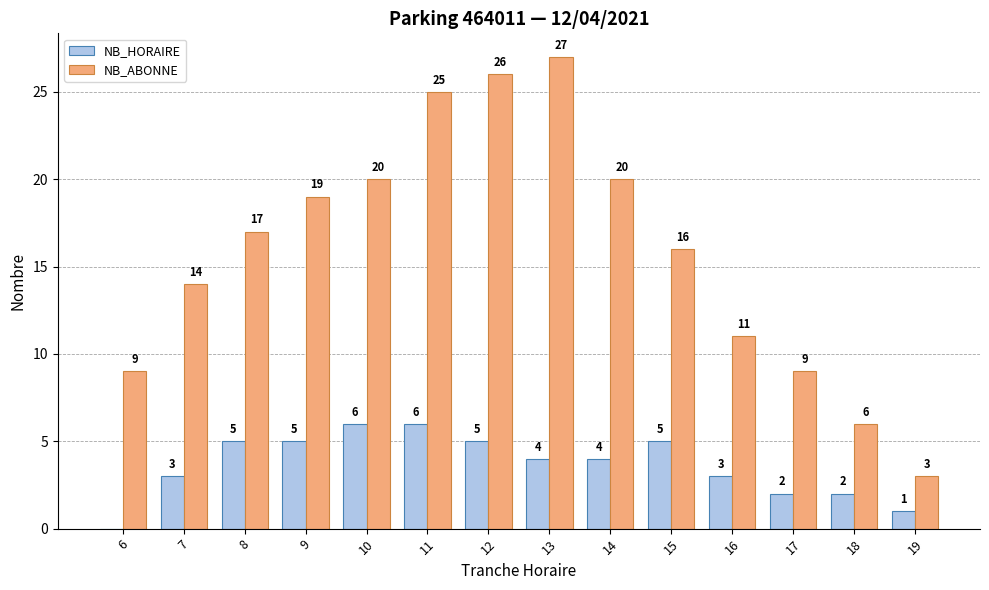

Reading left to right, extract all data points from this chart.

NB_HORAIRE: 6=0	7=3	8=5	9=5	10=6	11=6	12=5	13=4	14=4	15=5	16=3	17=2	18=2	19=1
NB_ABONNE: 6=9	7=14	8=17	9=19	10=20	11=25	12=26	13=27	14=20	15=16	16=11	17=9	18=6	19=3